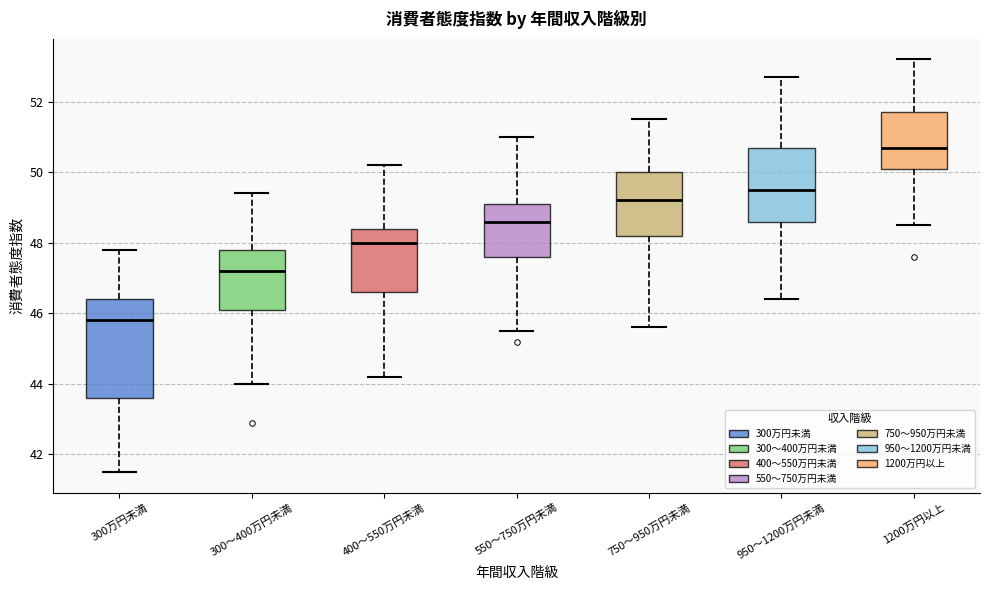

Which box has the highest median line?

1200万円以上